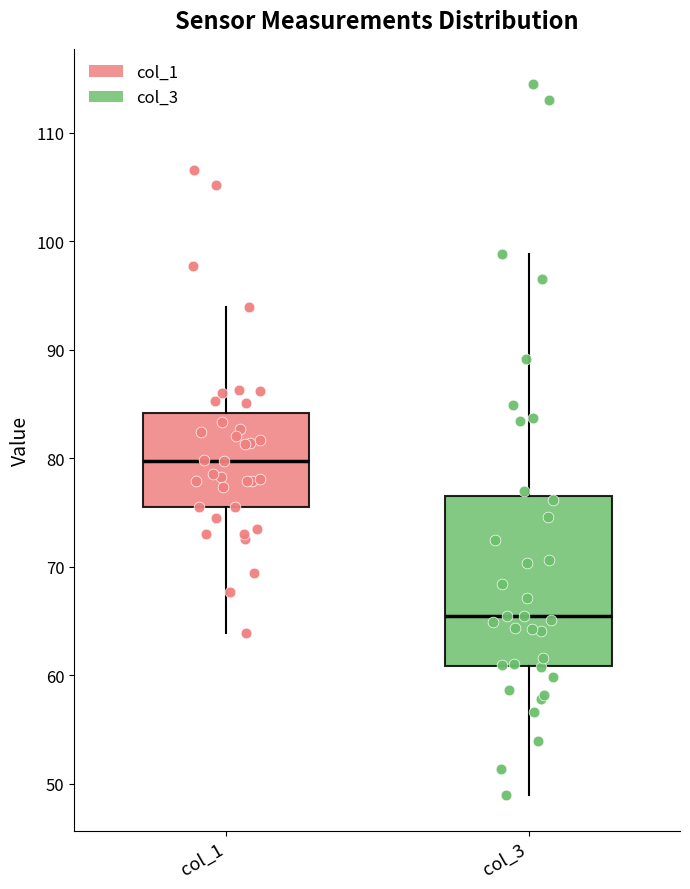

Reading left to right, transcribe this box plot: for each box, give where its median line is, the range the box spans, and where its two whiskers end, as read against the y-axis. The values are not printed on the chart, so give them approximately, as read against the axis.

col_1: median 80, box 76 to 84, whiskers 64 to 94
col_3: median 65, box 61 to 77, whiskers 49 to 99